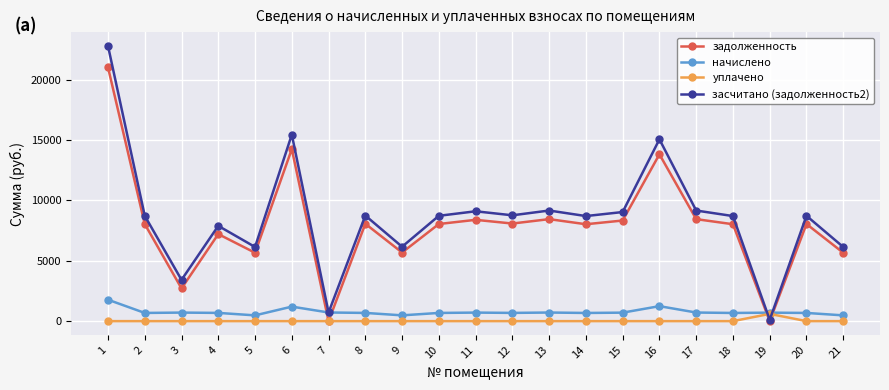

Is the value of уплачено at 8 greater than the value of начислено at 1?

No